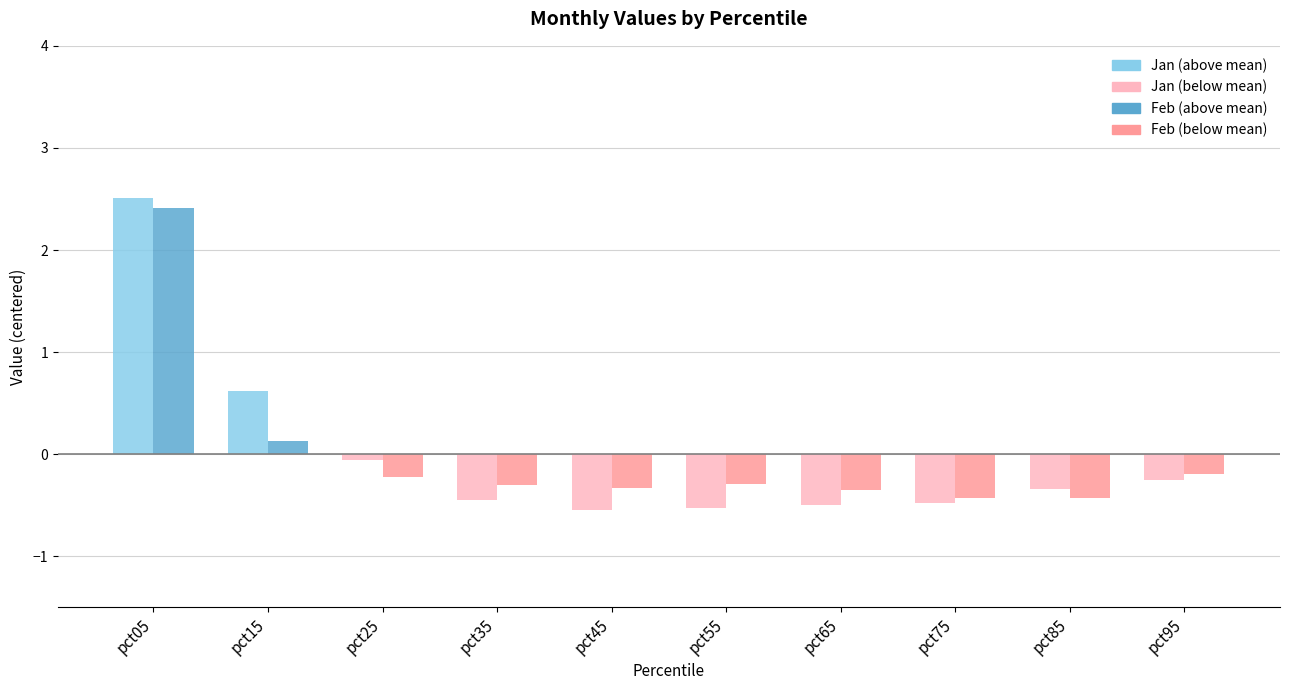

Are the bars horizontal?

No